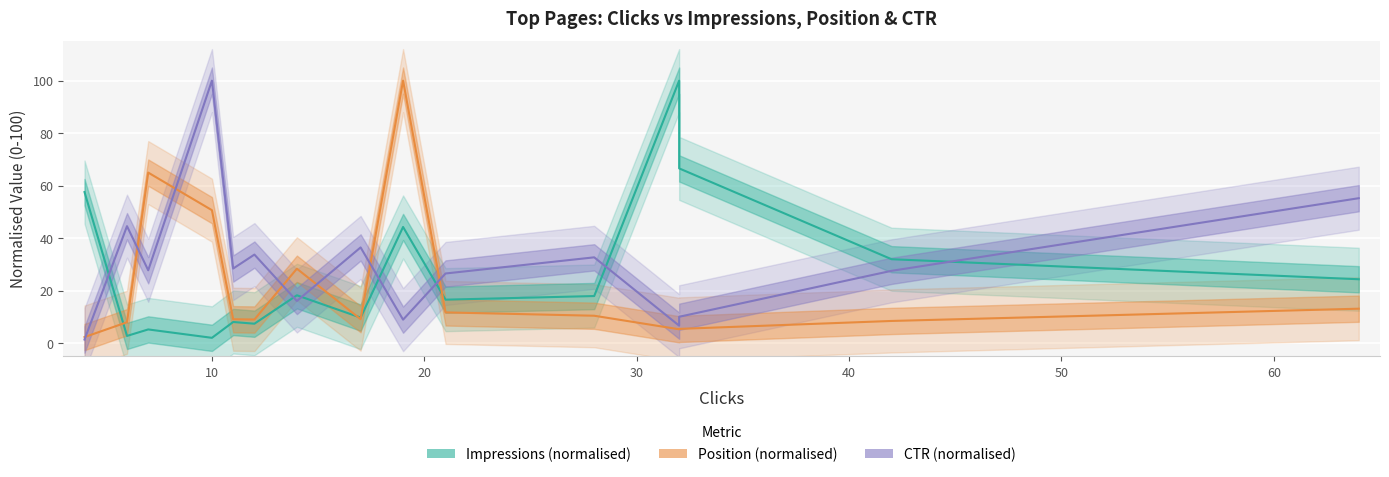

Is it true that Position (normalised) equals 1.5 at 0?

False